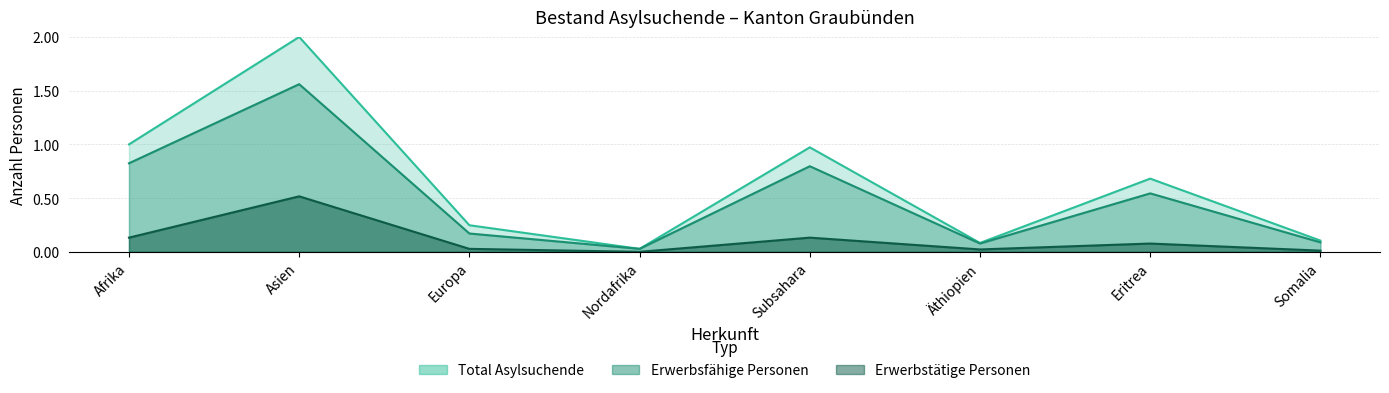

Reading left to right, what are all the values shown in this chart?

Total Asylsuchende: 1.0	2.0	0.2	0.0	1.0	0.1	0.7	0.1
Erwerbsfähige Personen: 0.8	1.6	0.2	0.0	0.8	0.1	0.5	0.1
Erwerbstätige Personen: 0.1	0.5	0.0	0.0	0.1	0.0	0.1	0.0